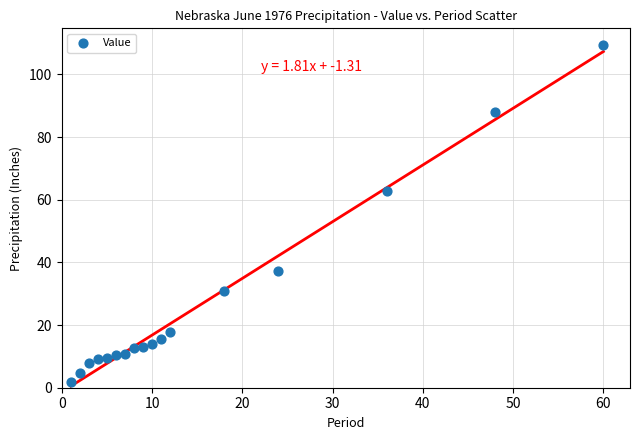

What is the range of X values (max minus min)?

59.0